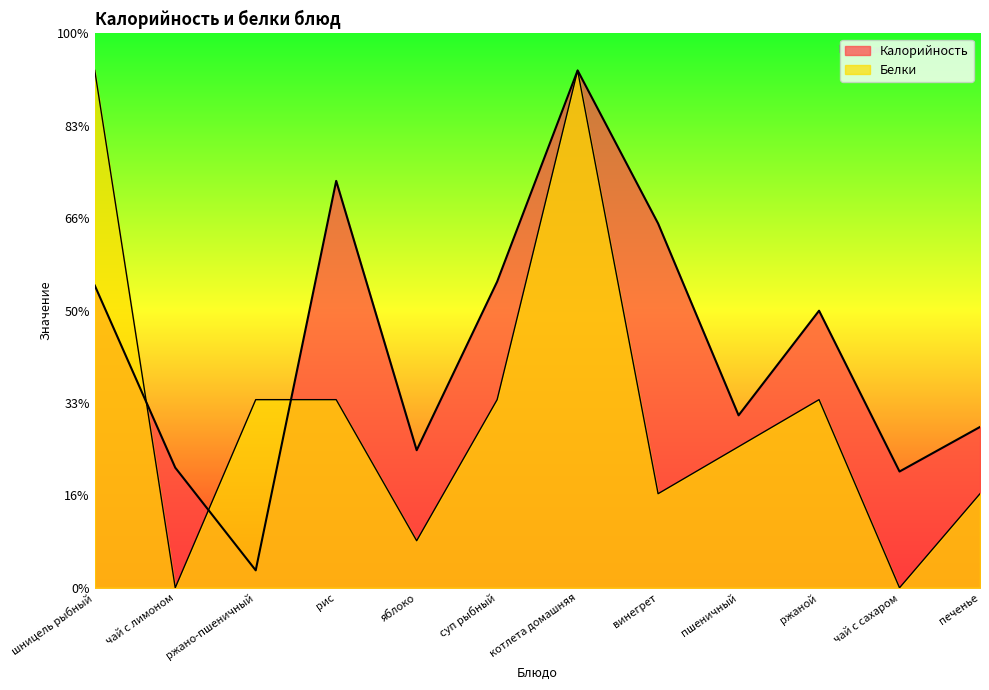

Where do Калорийность and Белки first cross each other?

шницель рыбный and чай с лимоном